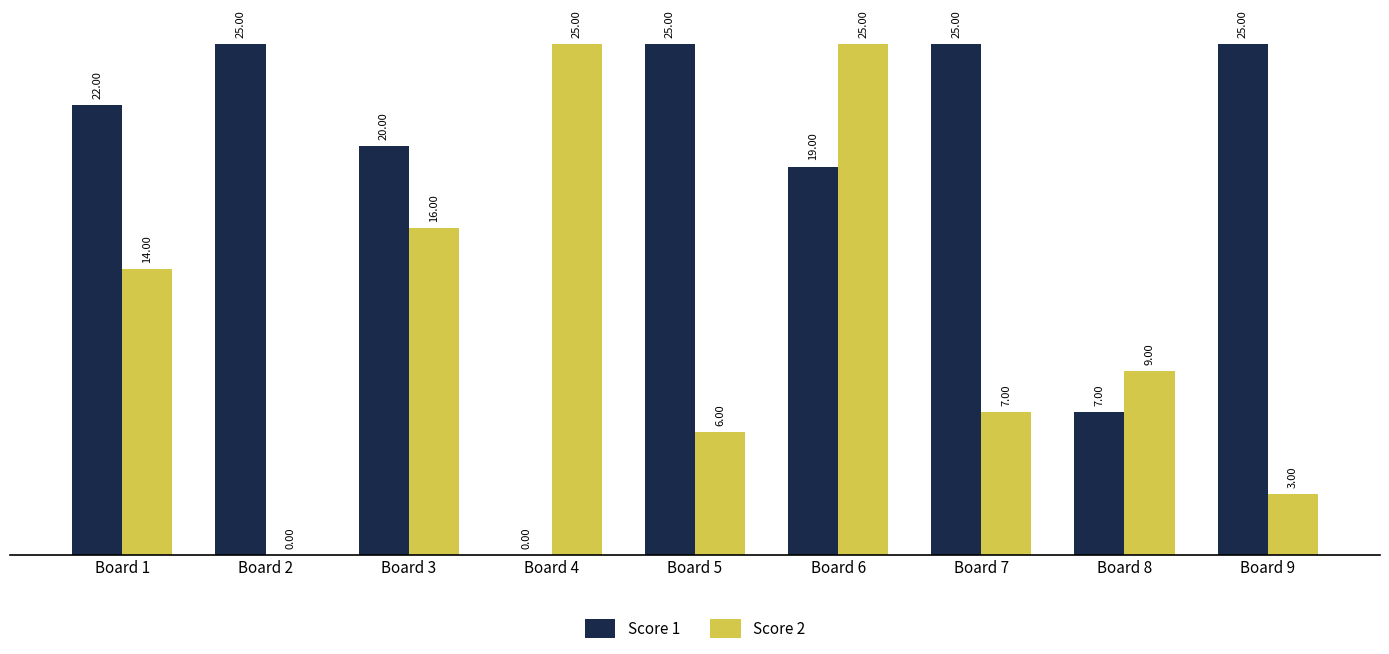

Which series has the largest total across all categories?

Score 1